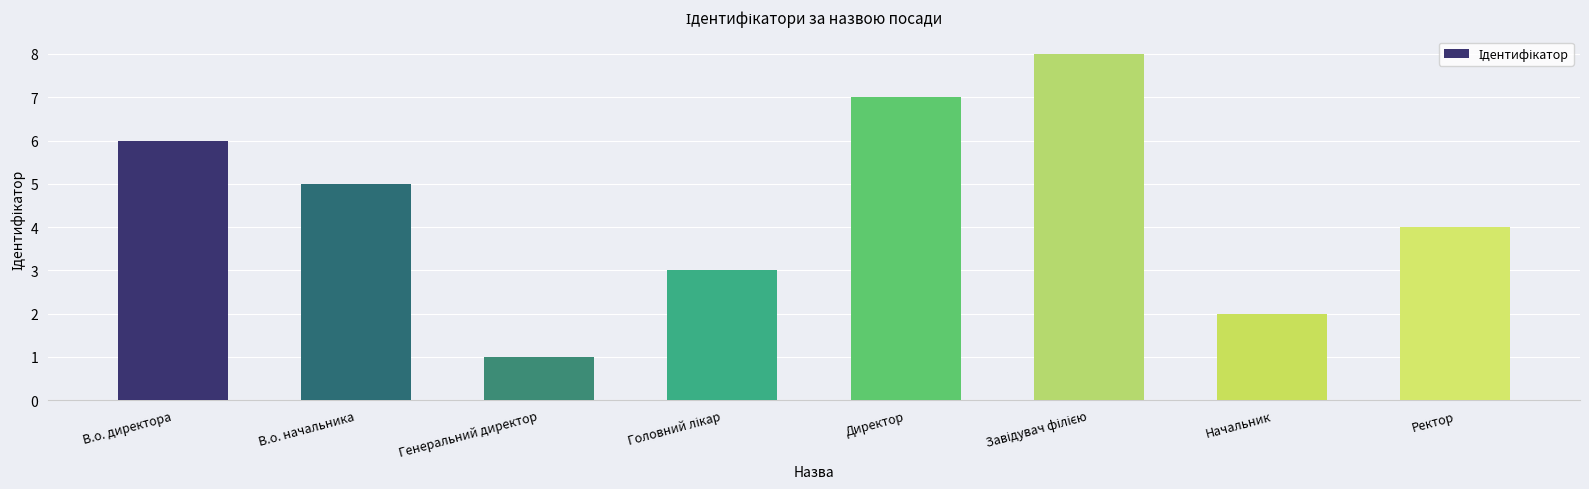

What is the sum of all values?

36